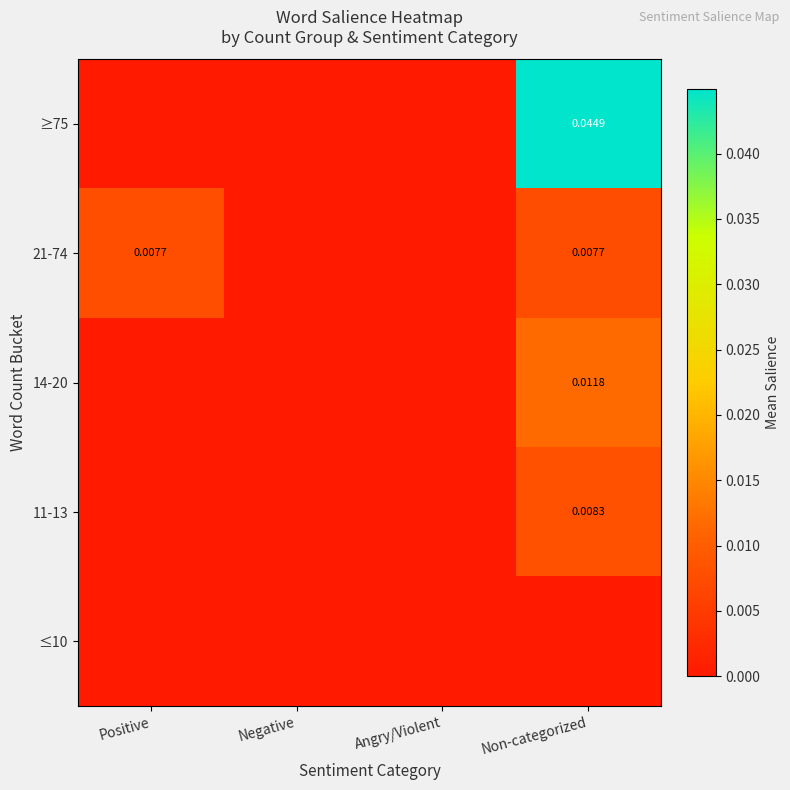

Rank the series by their maximum value, from highest to lowest.

≥75, 14-20, 11-13, 21-74, ≤10